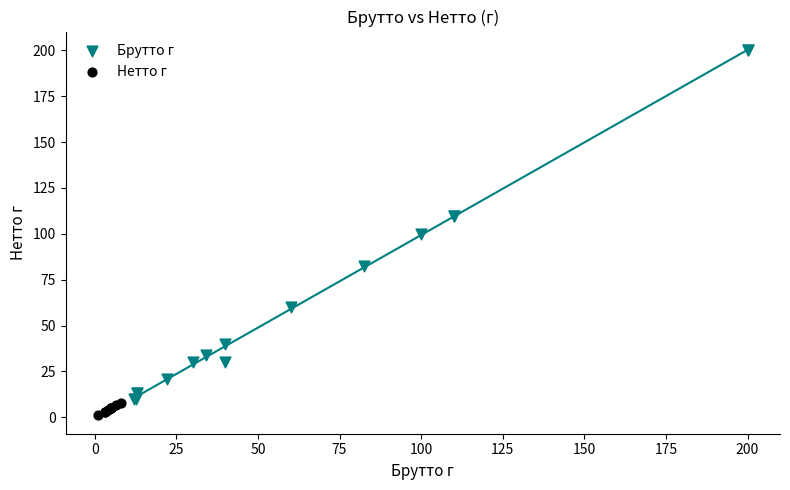

Which series contains the lowest Y value?

Нетто г